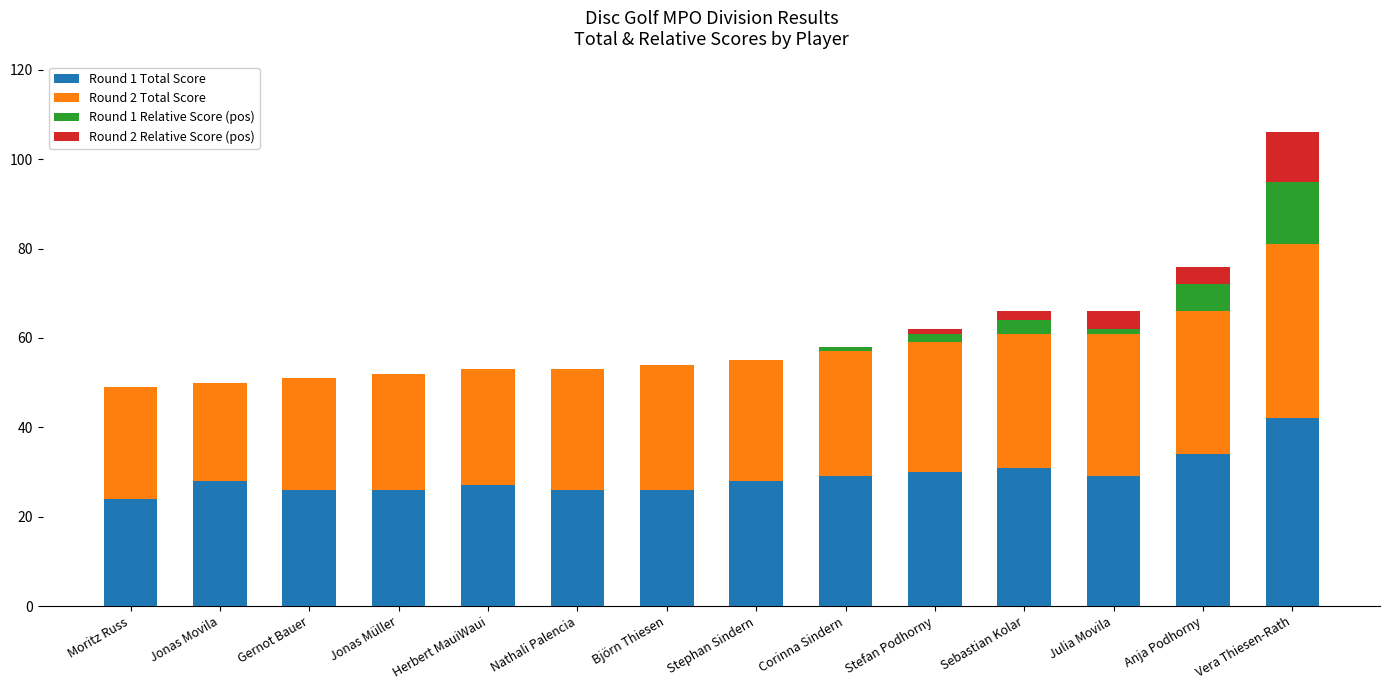

At which category is the sum across all series the highest?

Vera Thiesen-Rath